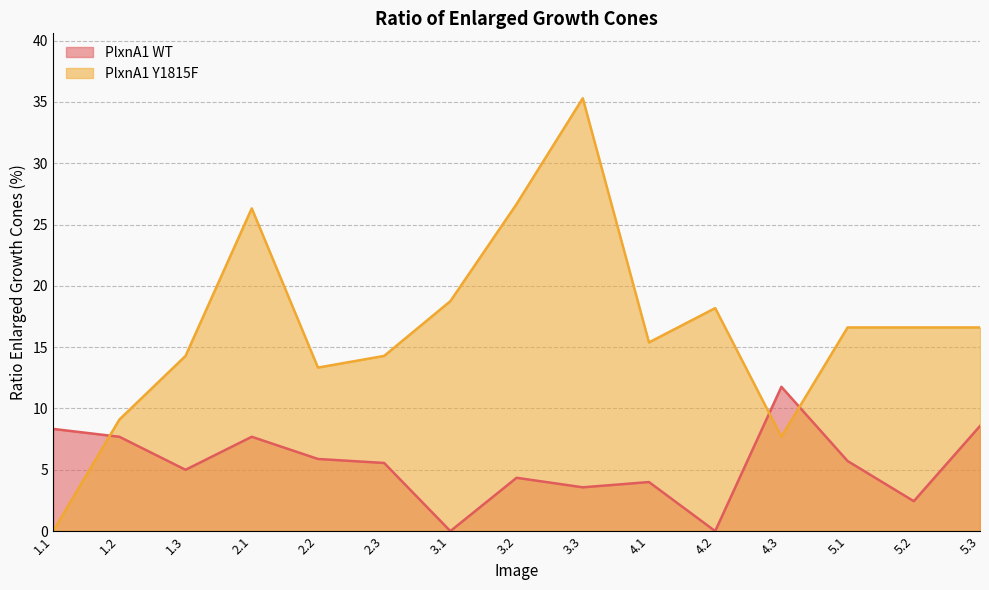

How many positive values does the PlxnA1 Y1815F ratio series have?

14